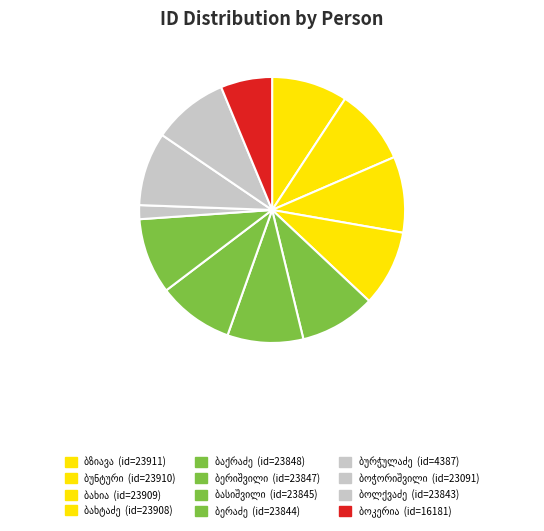

Which category has the biggest portion of the pie?

მეგრი დიმიტრის ასული ბზიავა